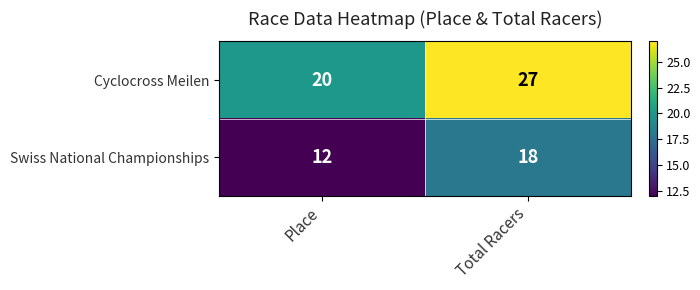

List the series in order of their overall mean, lowest first.

Swiss National Championships, Cyclocross Meilen